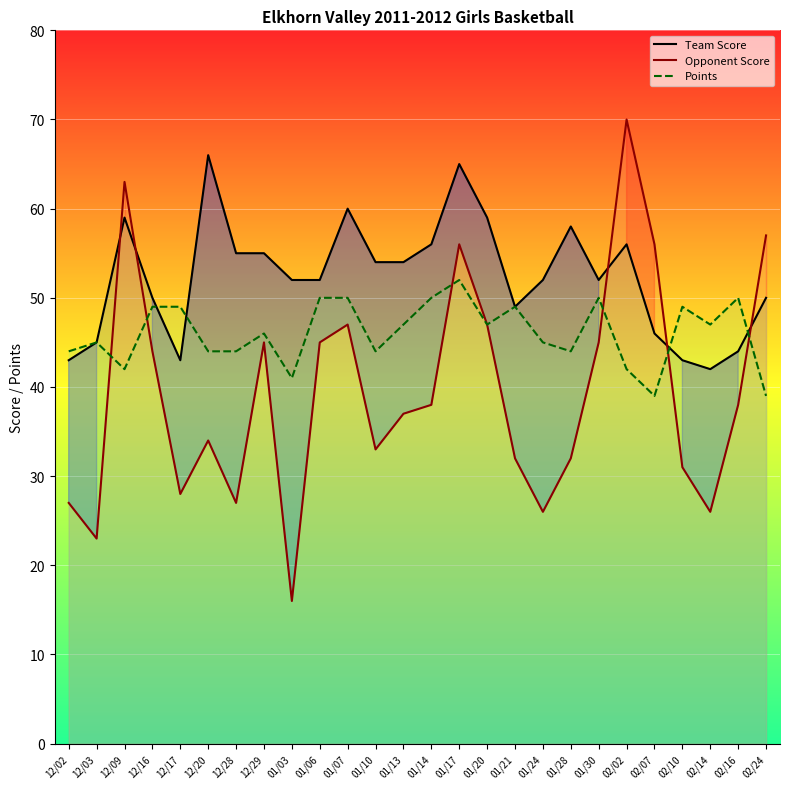

True or false: Opponent Score has more than 0 interior local peaks.

True